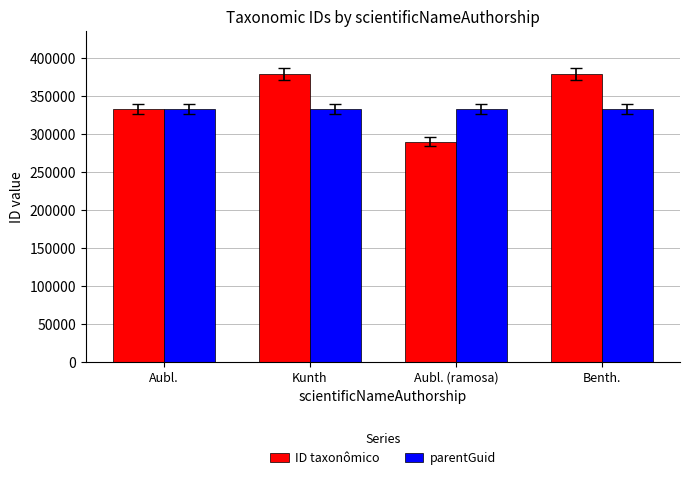

Which series has the largest range (max minus min)?

ID taxonômico